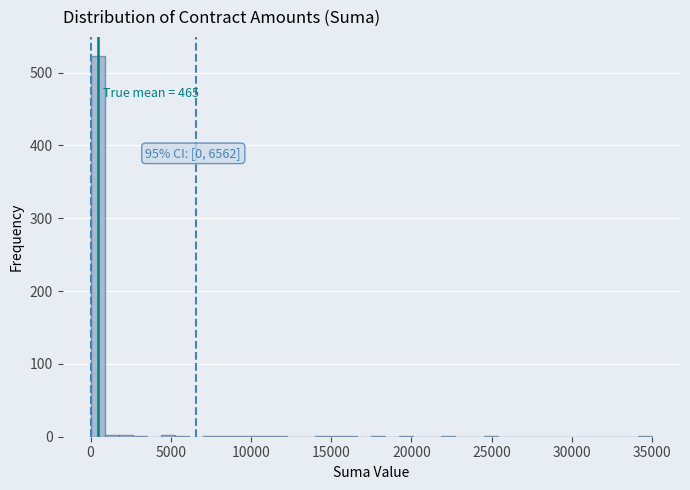

Read against the x-axis, roughly where is the centre of the tallest bar?

500